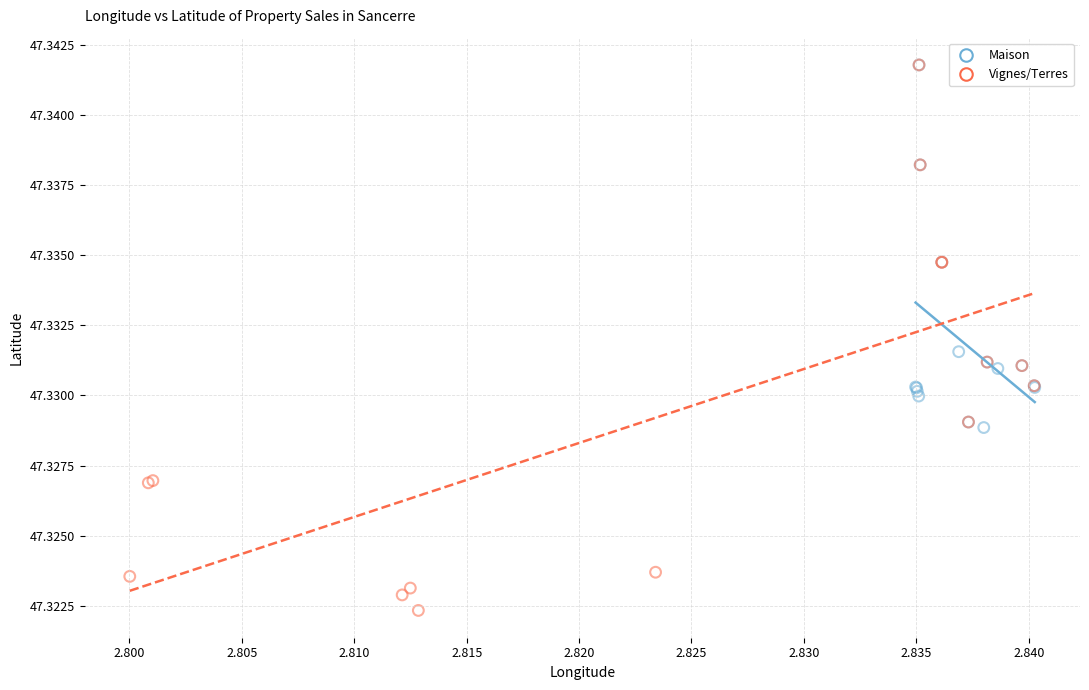

Which series reaches the minimum Y coordinate?

Vignes/Terres